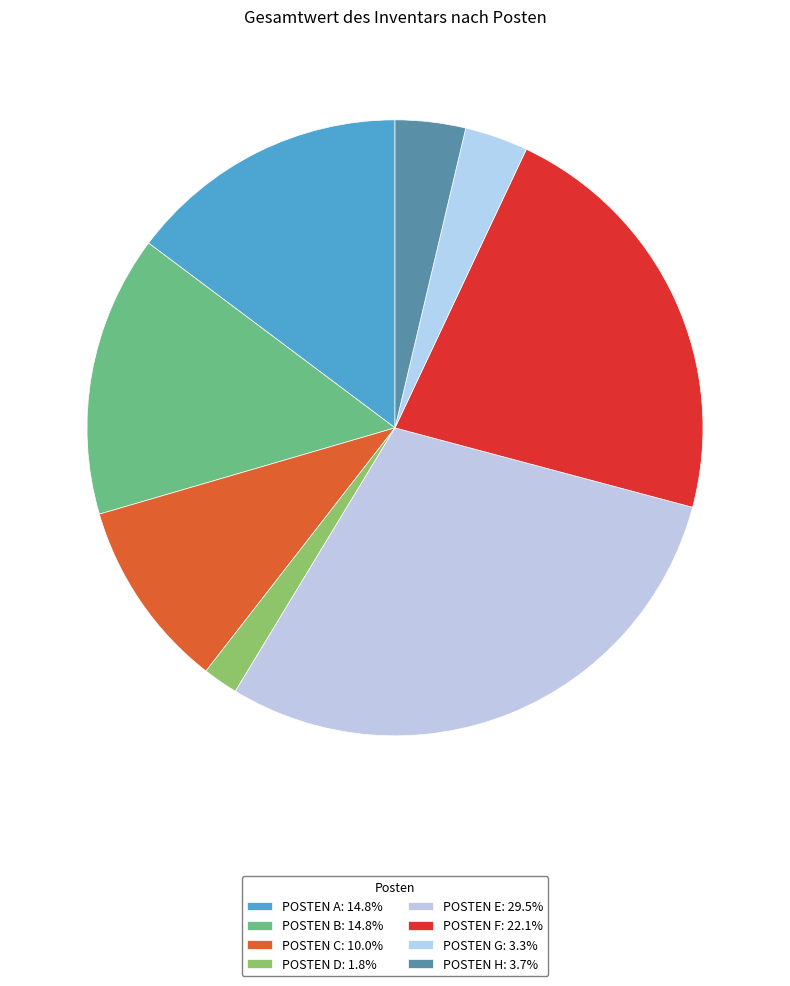

Combined, do POSTEN F and POSTEN G account for over 50%?

No